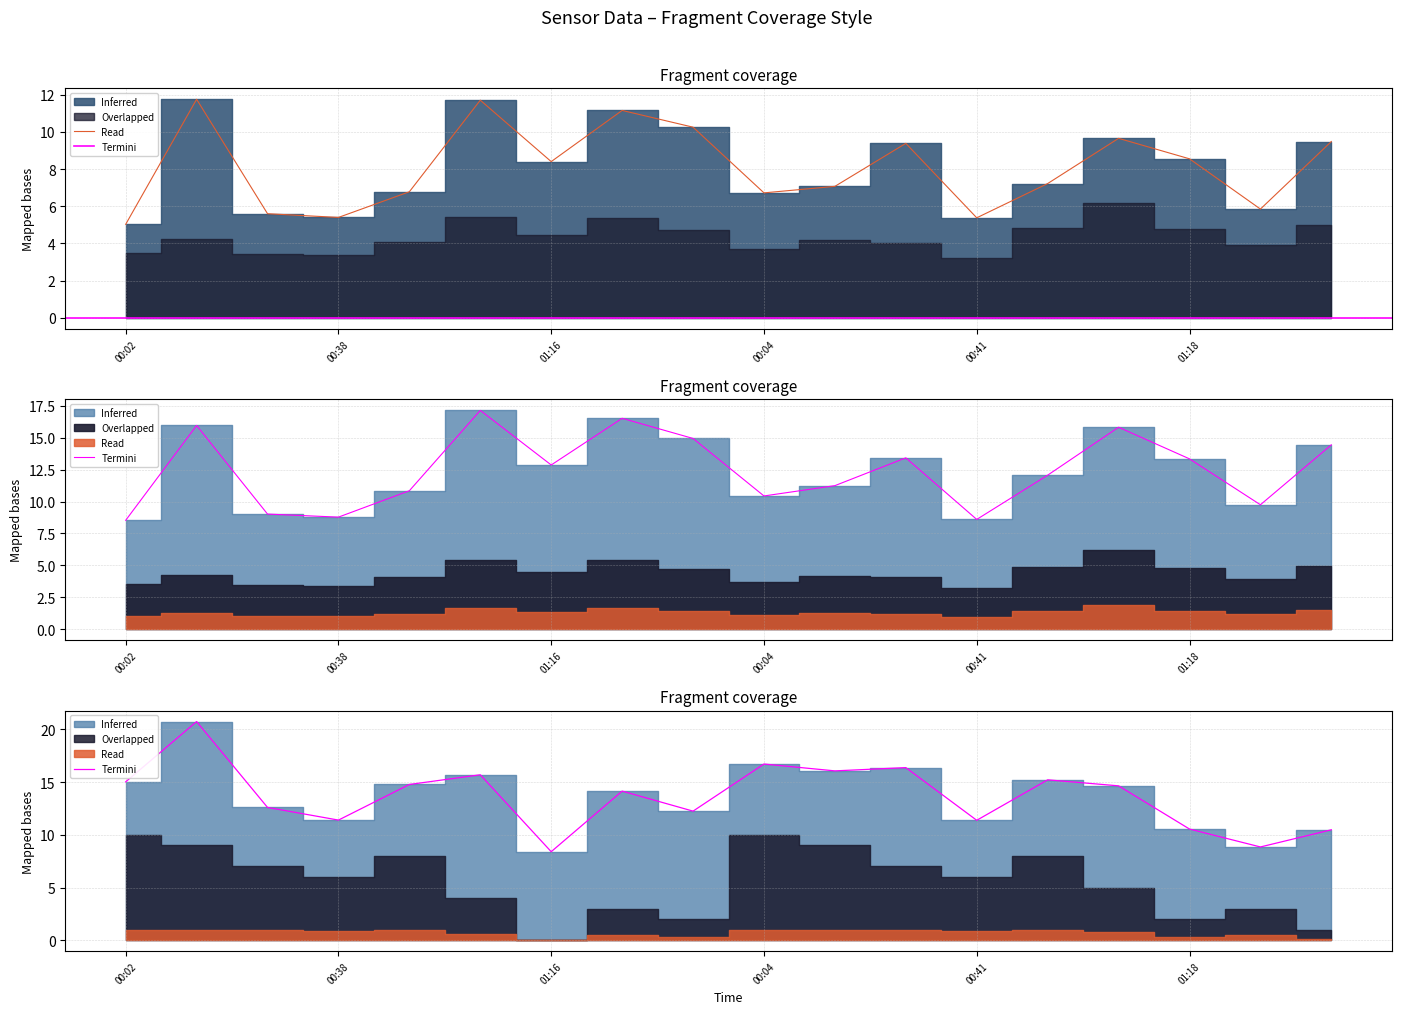

Which series has the largest range (max minus min)?

Termini